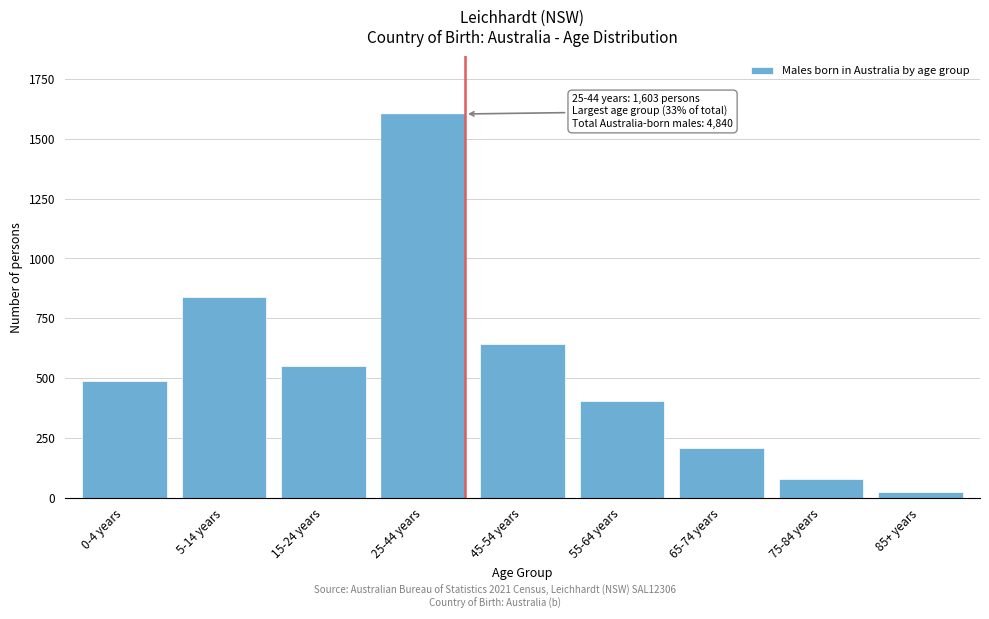

Reading left to right, list all the values displayed in this chart.

0-4 years=488	5-14 years=838	15-24 years=552	25-44 years=1603	45-54 years=641	55-64 years=405	65-74 years=207	75-84 years=80	85+ years=26